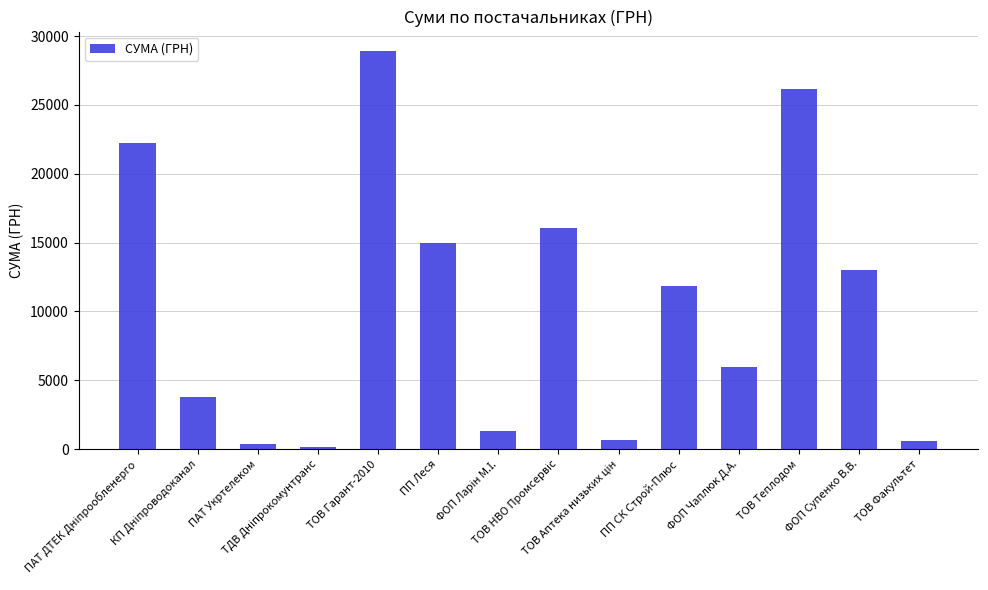

What is the maximum value shown in the chart?

28881.2